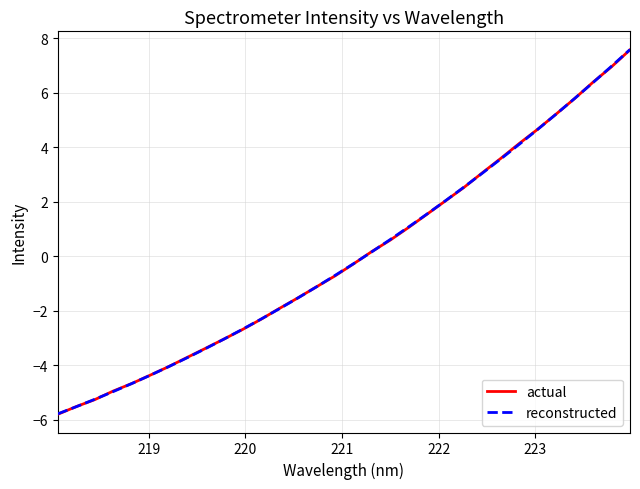

What is the minimum value for reconstructed?

-5.8